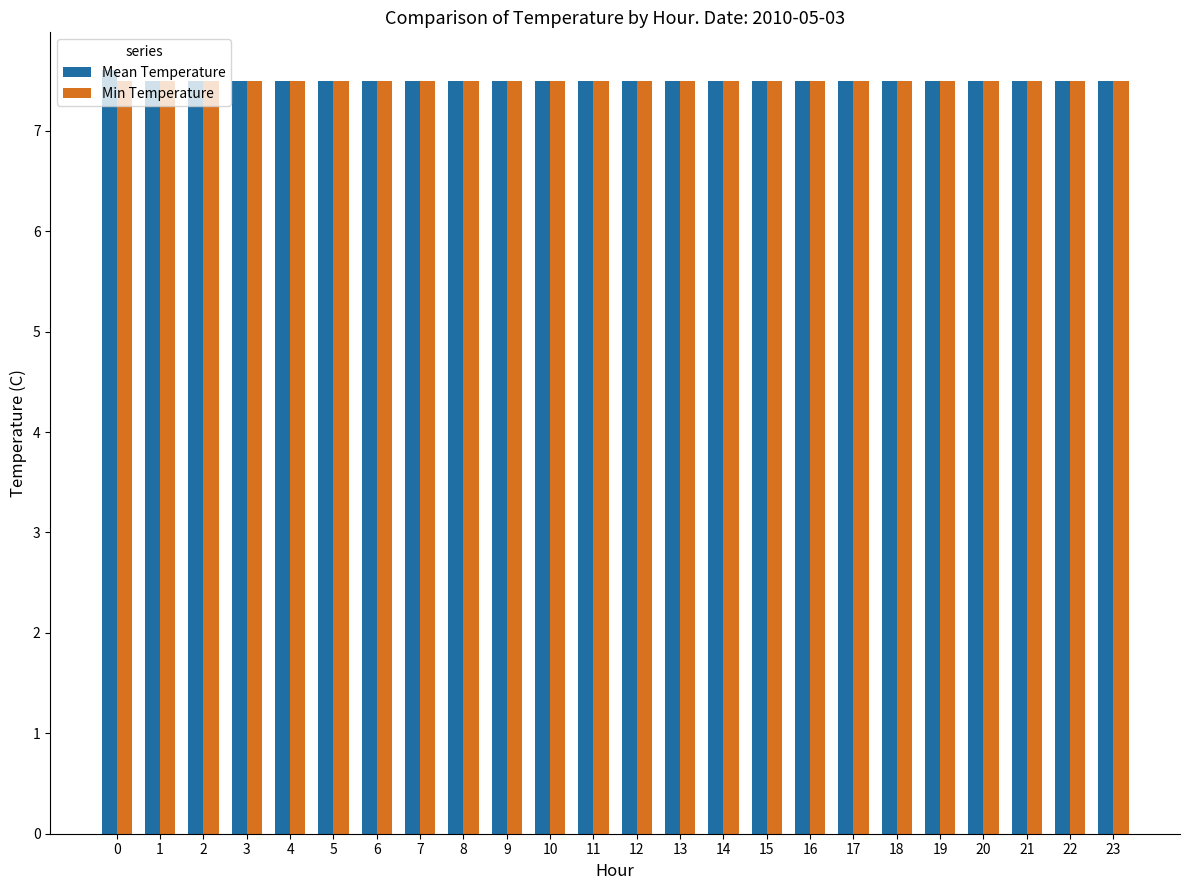

What is the total value across all series at 18?

15.0